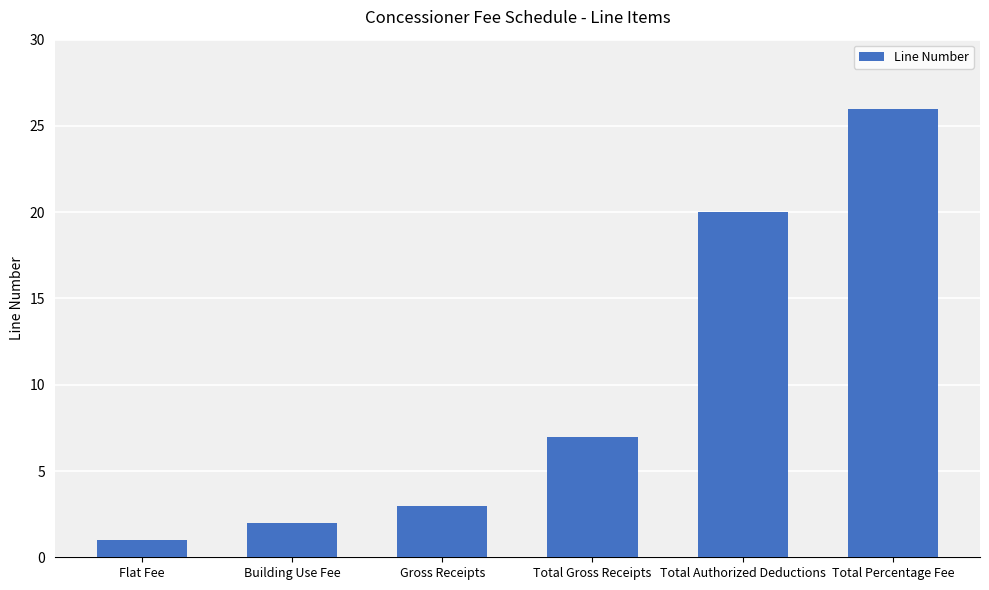

What is the change in value from Total Authorized Deductions to Total Percentage Fee?

+6